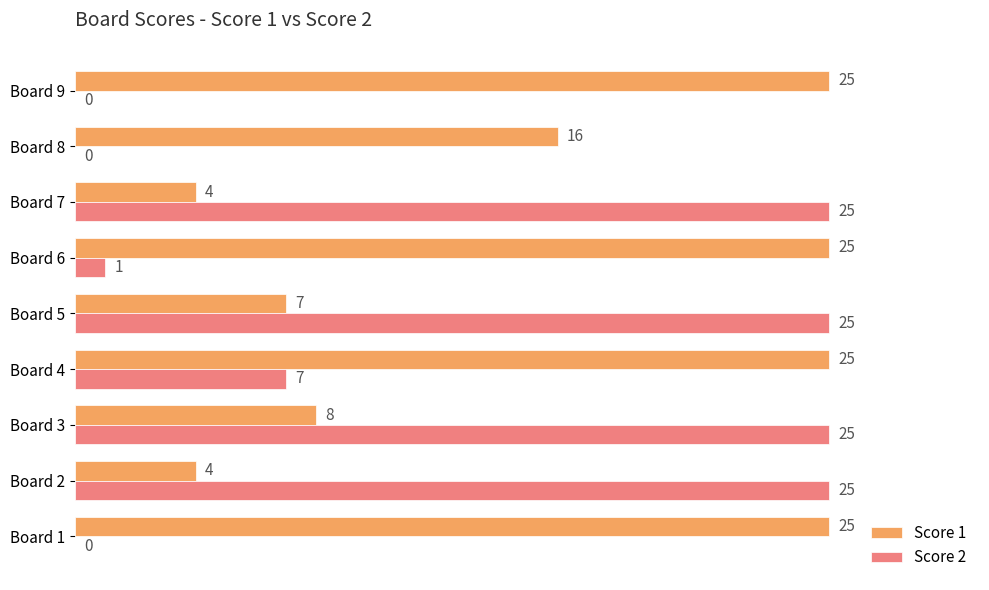

What is the sum of the Score 2 values at Board 1 and Board 2?

25